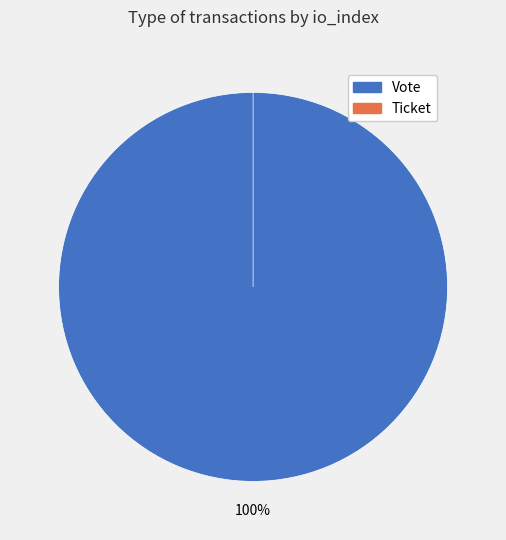

What percentage is the Vote slice, to the nearest percent?

100%